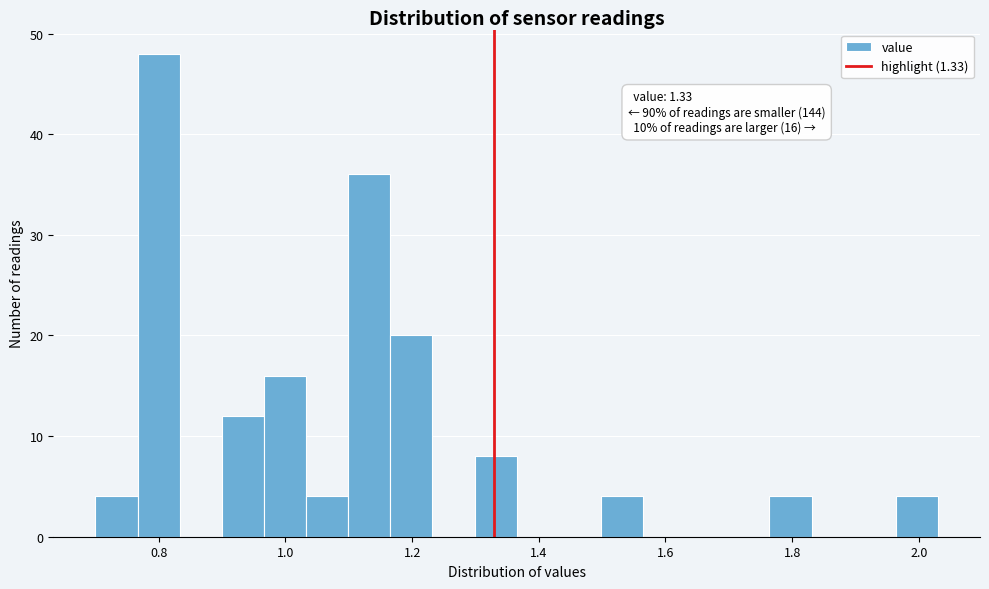

Read against the x-axis, roughly where is the centre of the tallest bar?

0.80